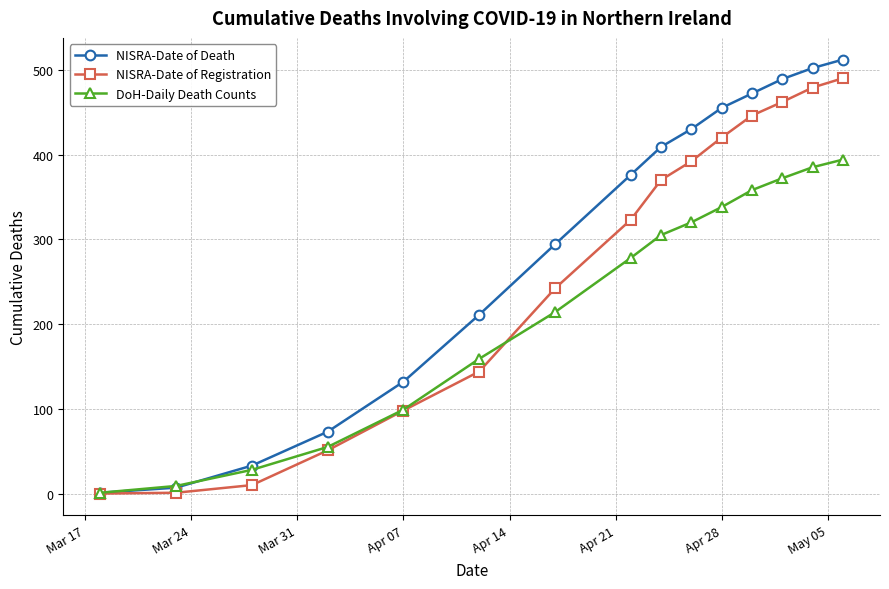

Which series has the widest spread of values?

NISRA-Date of Death